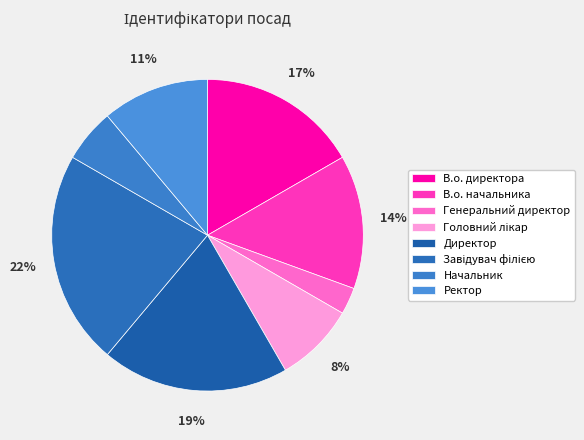

Count the number of slices in the pie.

8